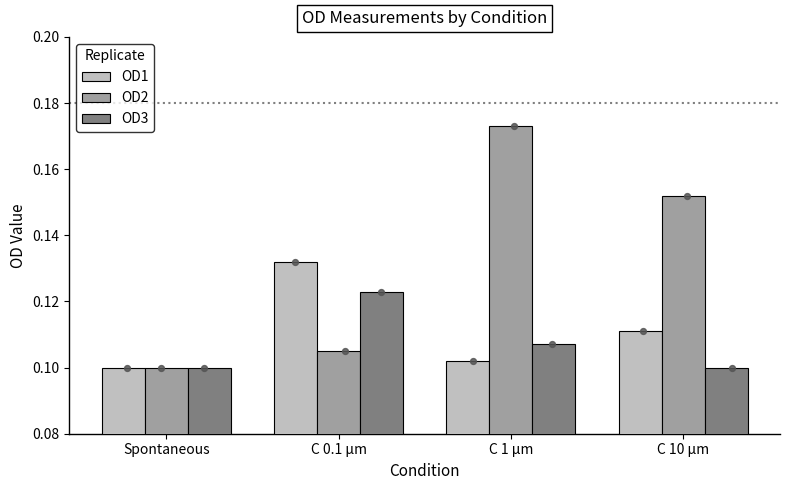

What are all the series names shown in the legend?

OD1, OD2, OD3